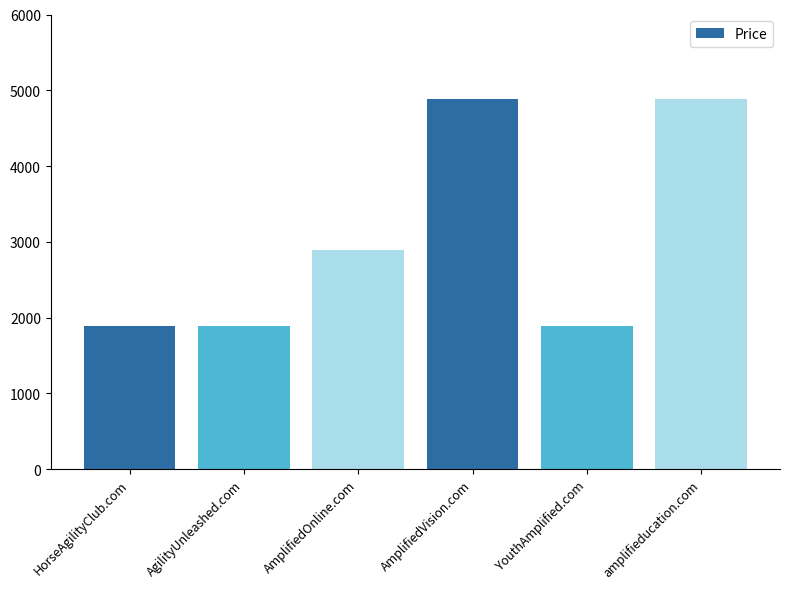

Count the number of data series in this chart.

1